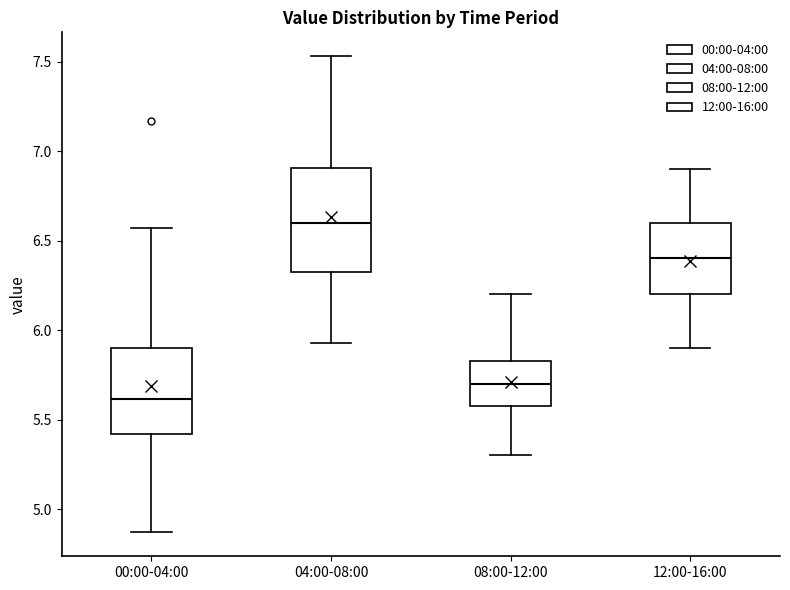

Reading left to right, read every box against the y-axis: the position of its median line, the range the box covers, and the ends of its whiskers. The values are not printed on the chart, so give them approximately, as read against the axis.

00:00-04:00: median 5.60, box 5.40 to 5.90, whiskers 4.85 to 6.55
04:00-08:00: median 6.60, box 6.30 to 6.90, whiskers 5.95 to 7.55
08:00-12:00: median 5.70, box 5.60 to 5.85, whiskers 5.30 to 6.20
12:00-16:00: median 6.40, box 6.20 to 6.60, whiskers 5.90 to 6.90